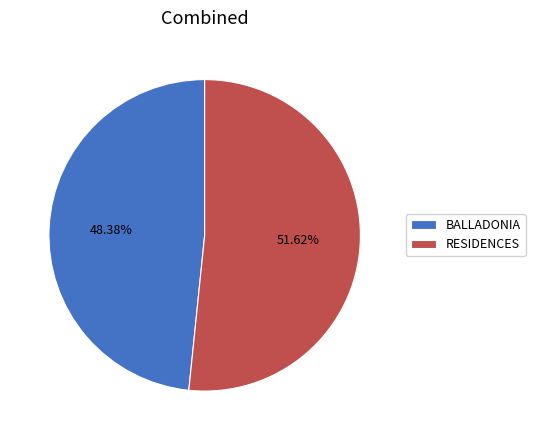

What is the ratio of the value at BALLADONIA to the value at RESIDENCES?

0.9